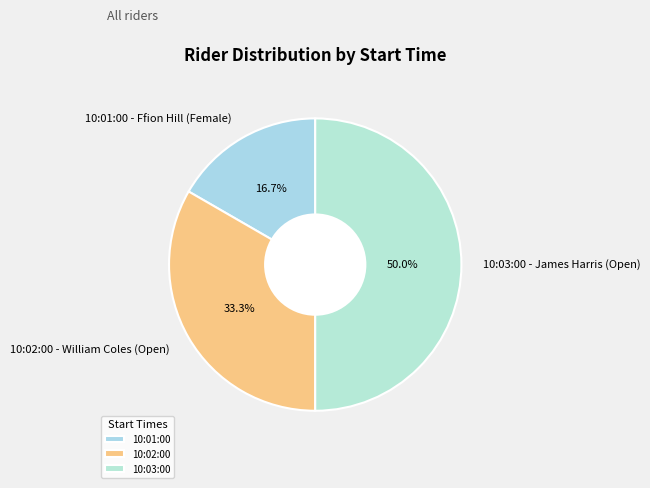

Rank the categories by value from highest to lowest.

10:03:00, 10:02:00, 10:01:00